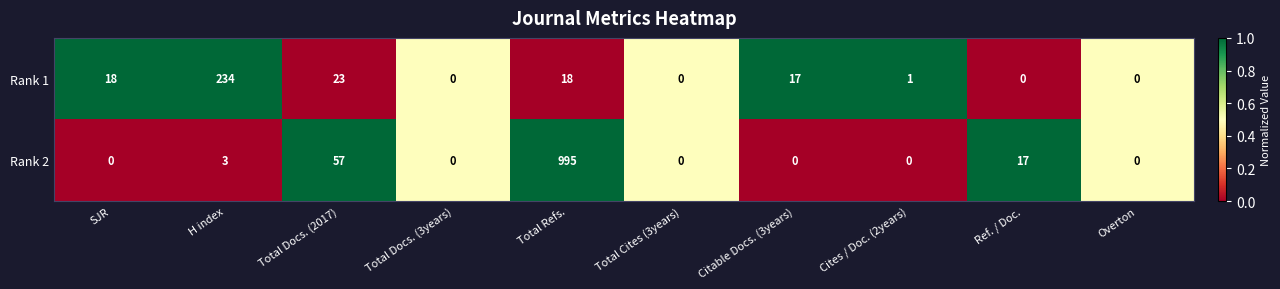

List the series in order of their peak value, lowest first.

Rank 1, Rank 2